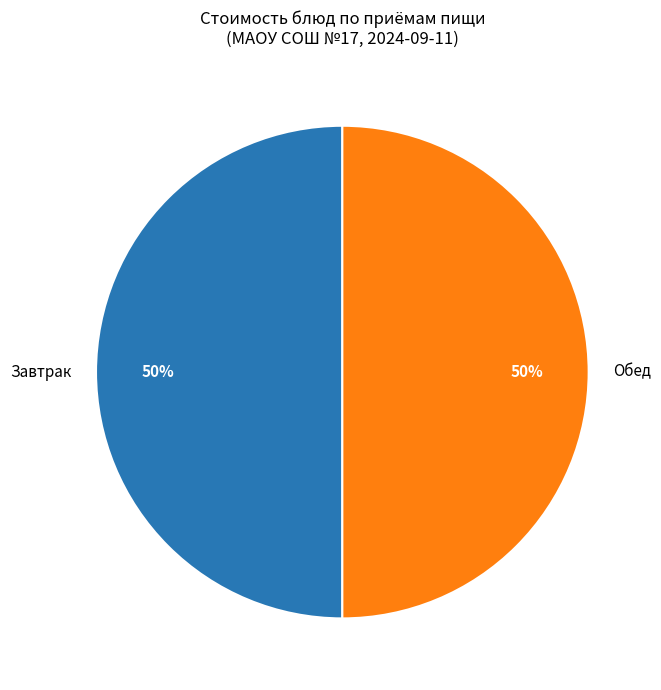

Combined, do Обед and Завтрак account for over 50%?

Yes